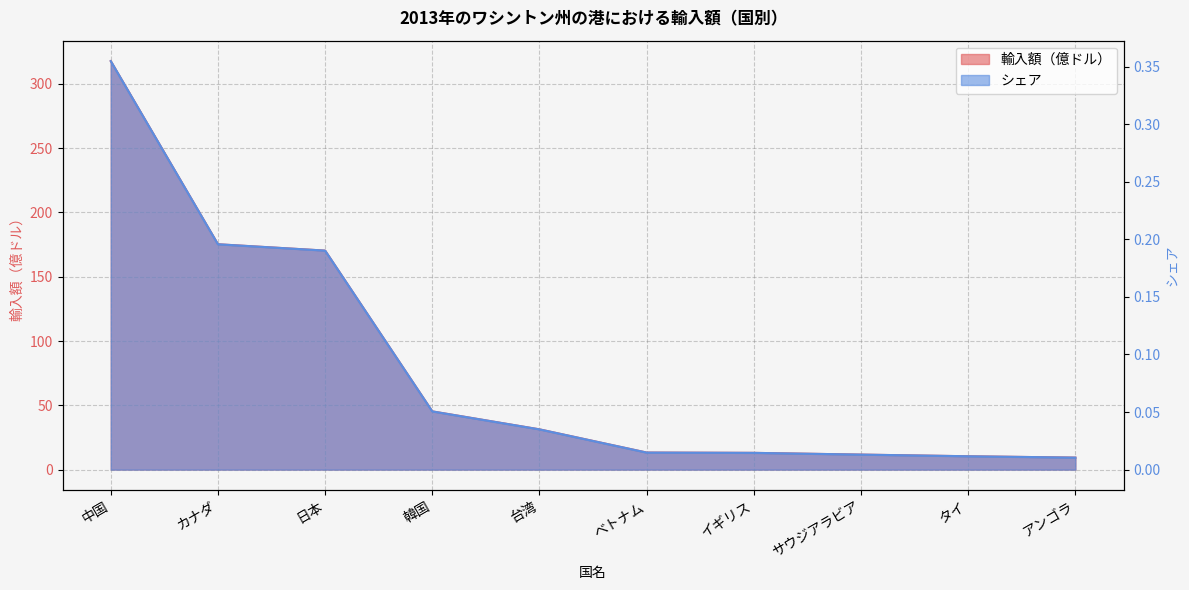

How many values in the 輸入額（億ドル） series are below 31?

5